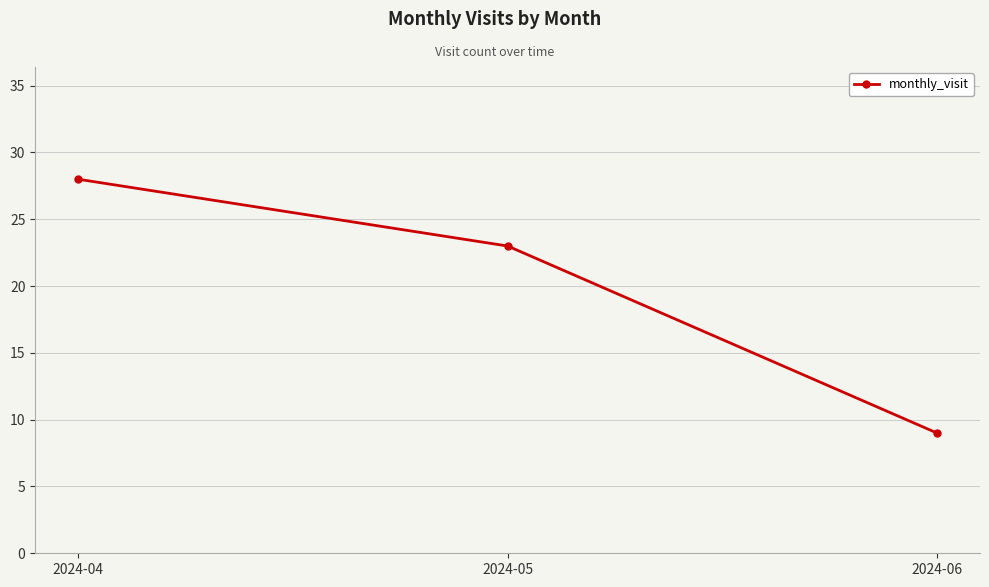

Reading right to left, list all the values displayed in this chart.

2024-06=9	2024-05=23	2024-04=28